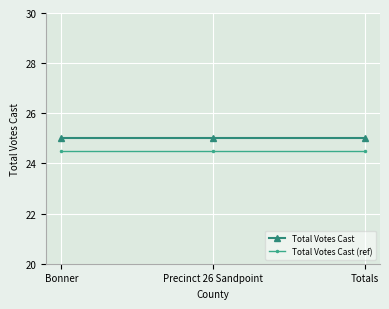

What is the lowest value of the Total Votes Cast (ref) series?

24.5